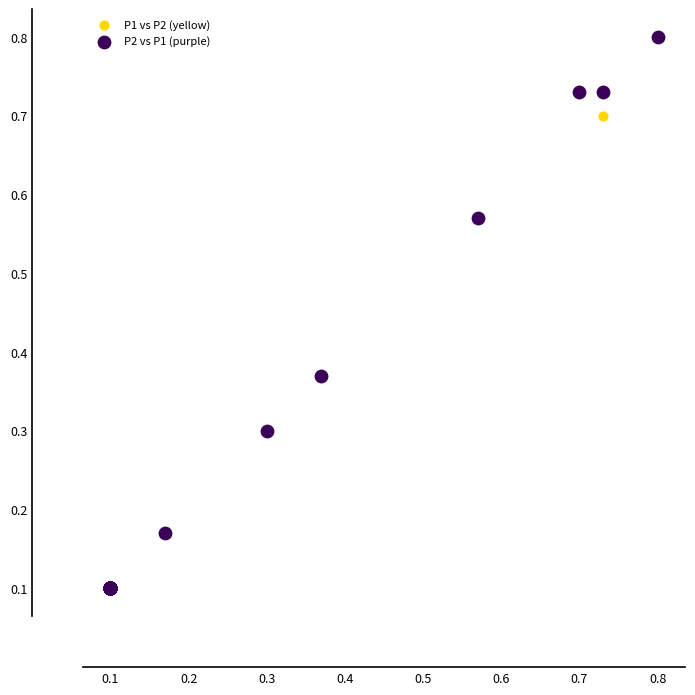

What are all the series names shown in the legend?

P1 vs P2 (yellow), P2 vs P1 (purple)